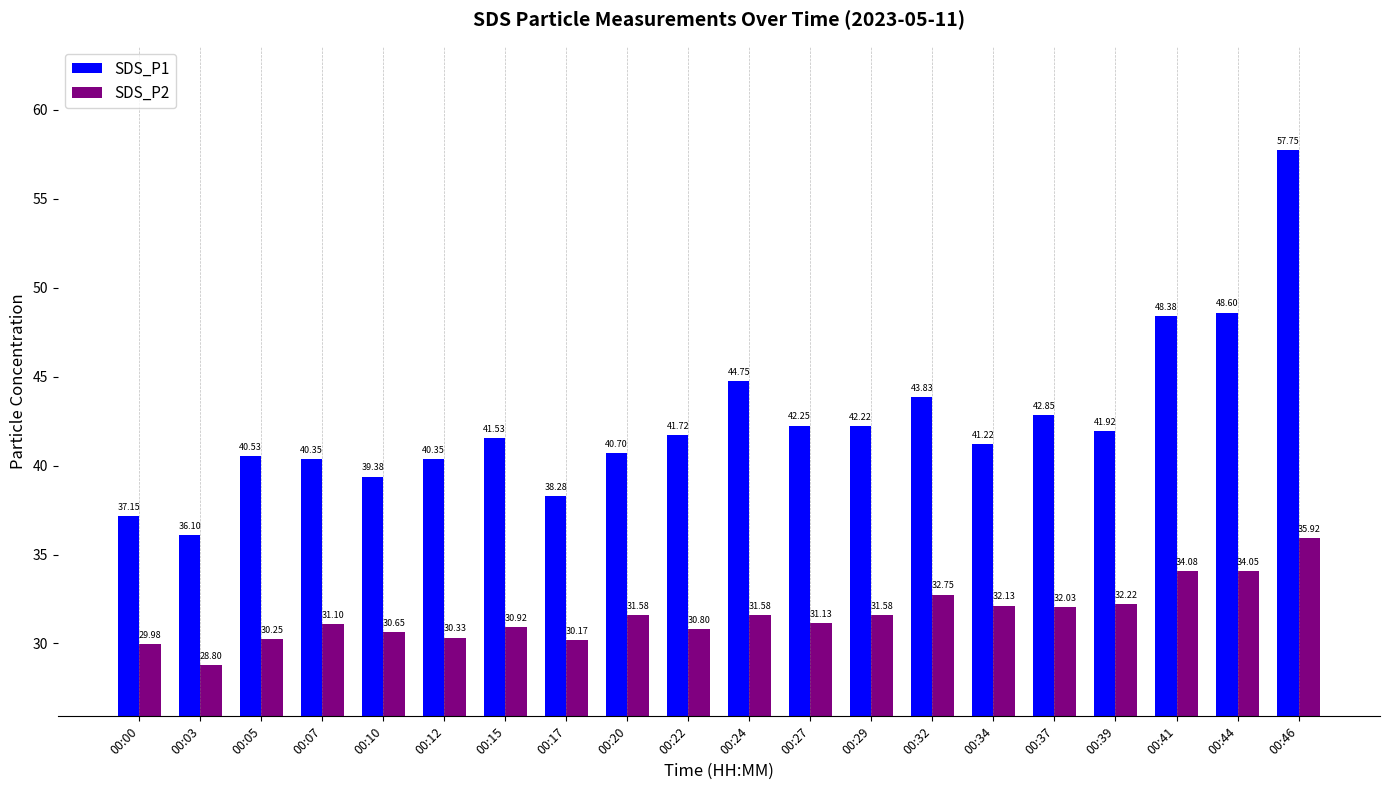

Rank the series by their maximum value, from lowest to highest.

SDS_P2, SDS_P1